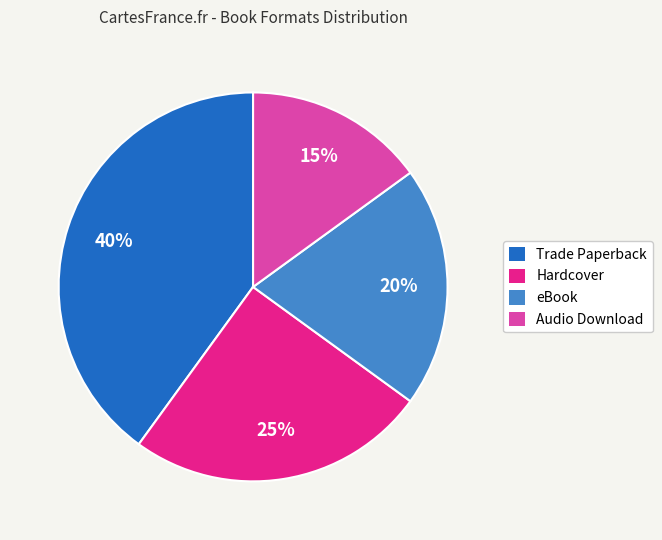

Is it true that eBook is 34% of the pie?

False